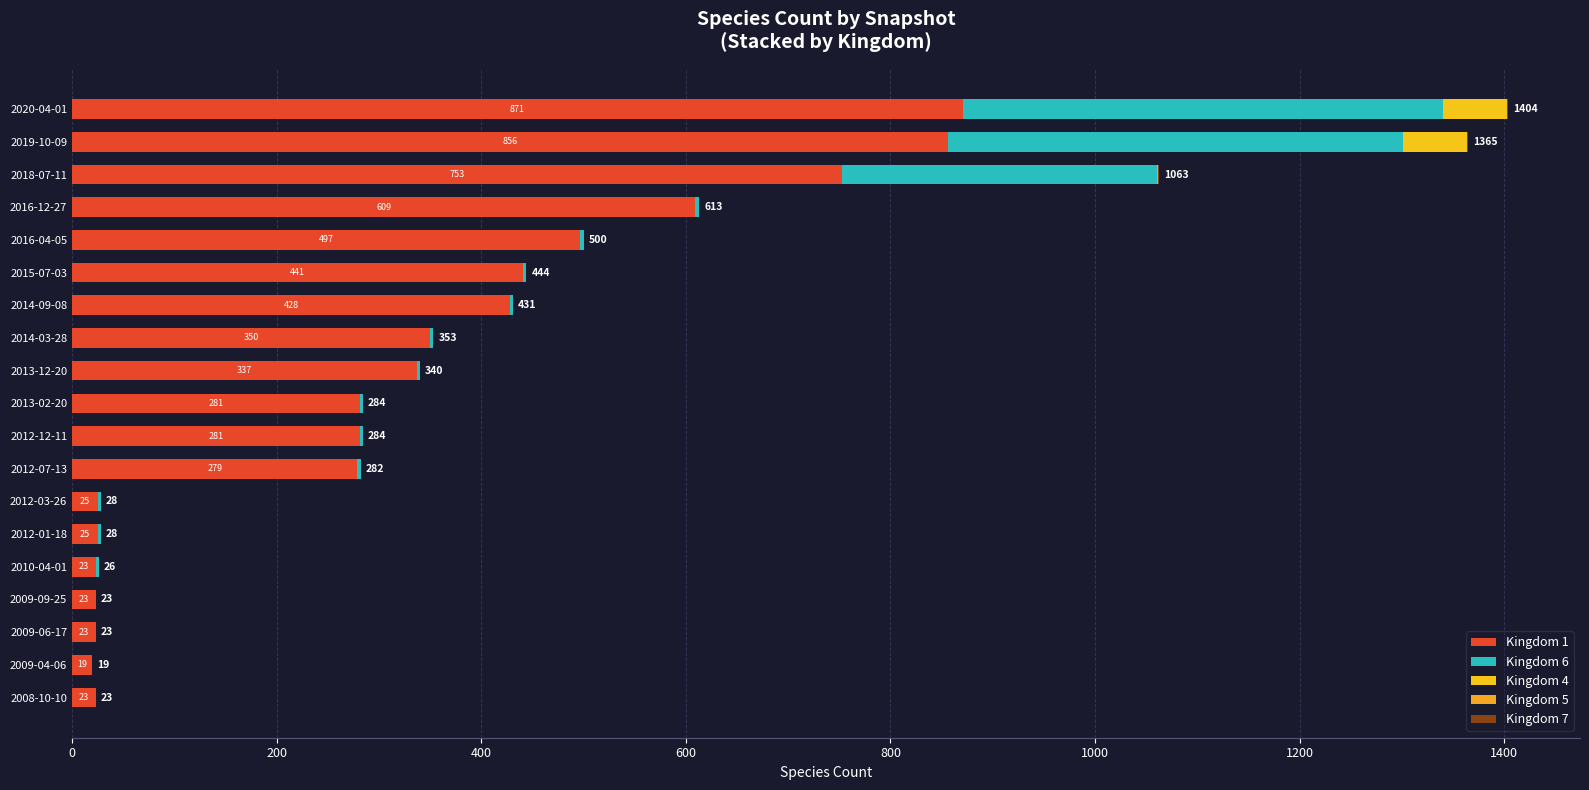

How many distinct data groups are displayed?

5